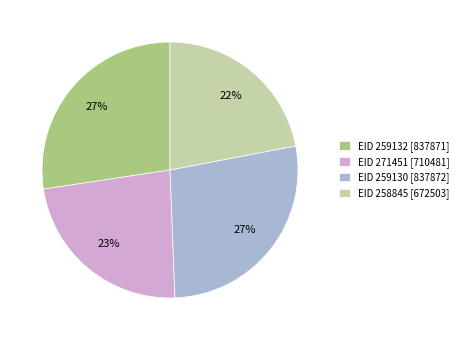

The EID 259132 slice represents 27% of the pie. True or false?

True